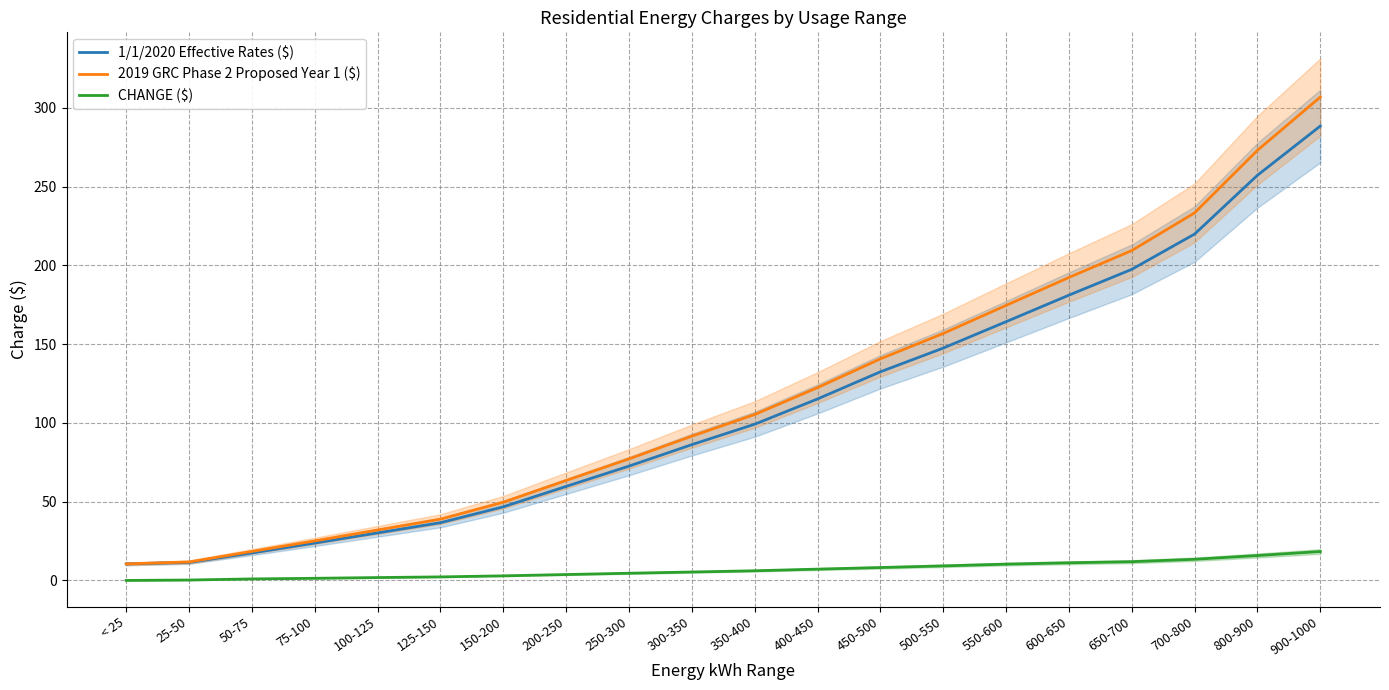

The 2019 GRC Phase 2 Proposed Year 1 ($) series shows 33.2 at 350-400. True or false?

False